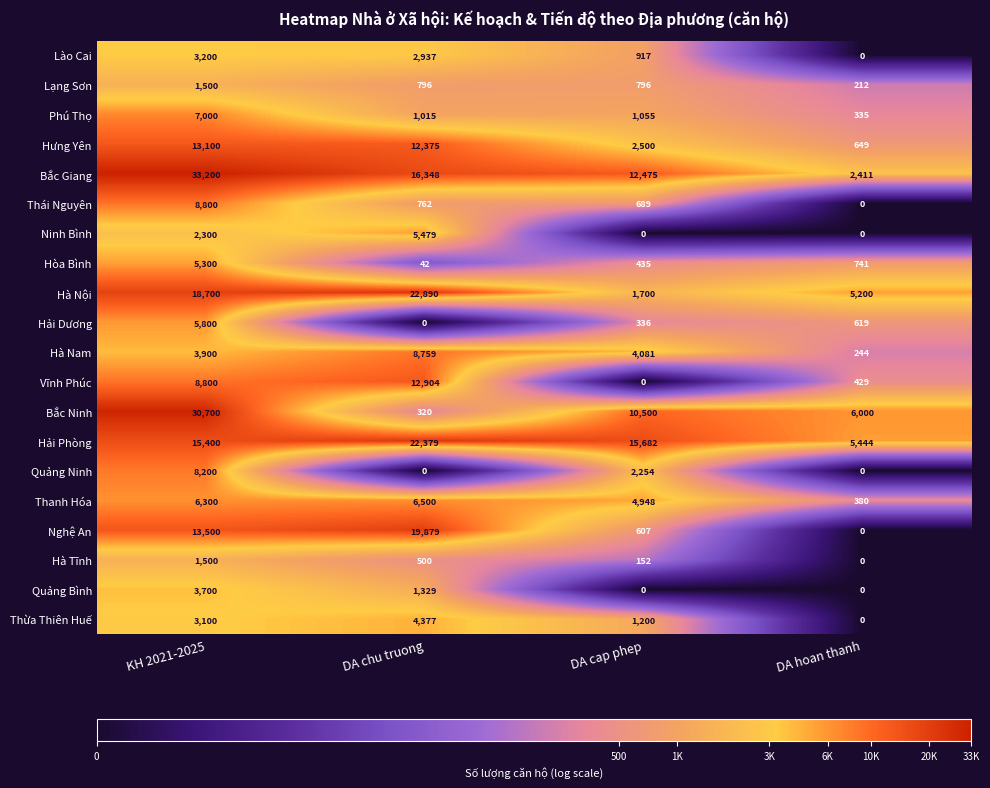

Is it true that Thanh Hóa equals 569 at DA hoan thanh?

False